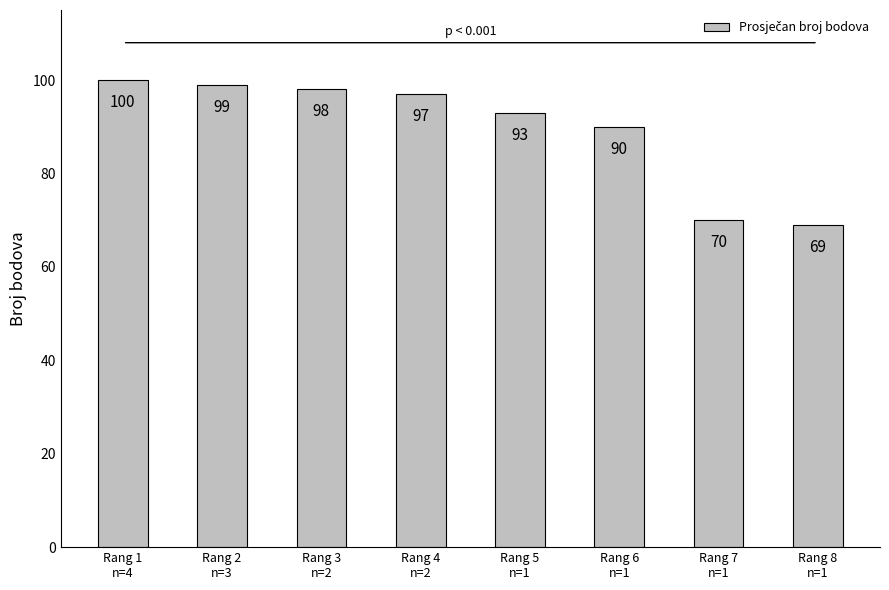

What is the ratio of the value at Rang 2
n=3 to the value at Rang 8
n=1?

1.4